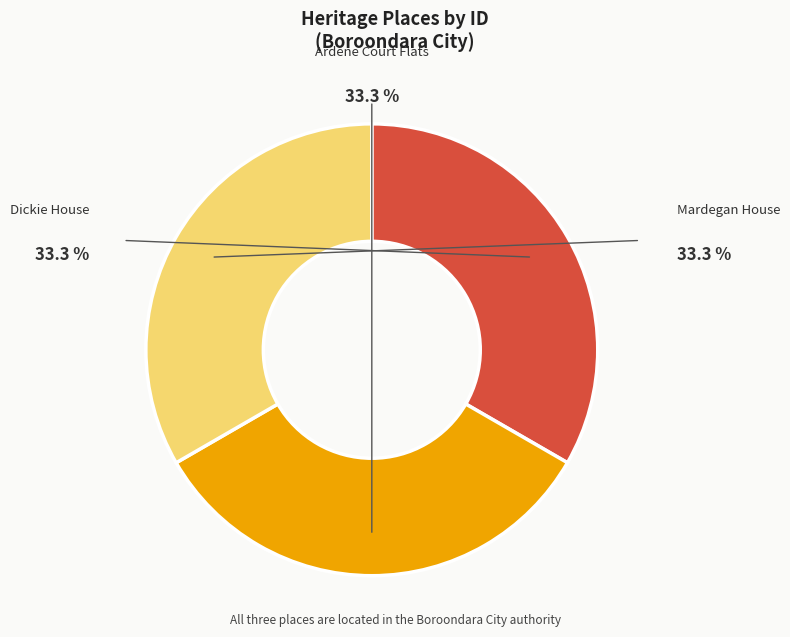

Count the number of slices in the pie.

3